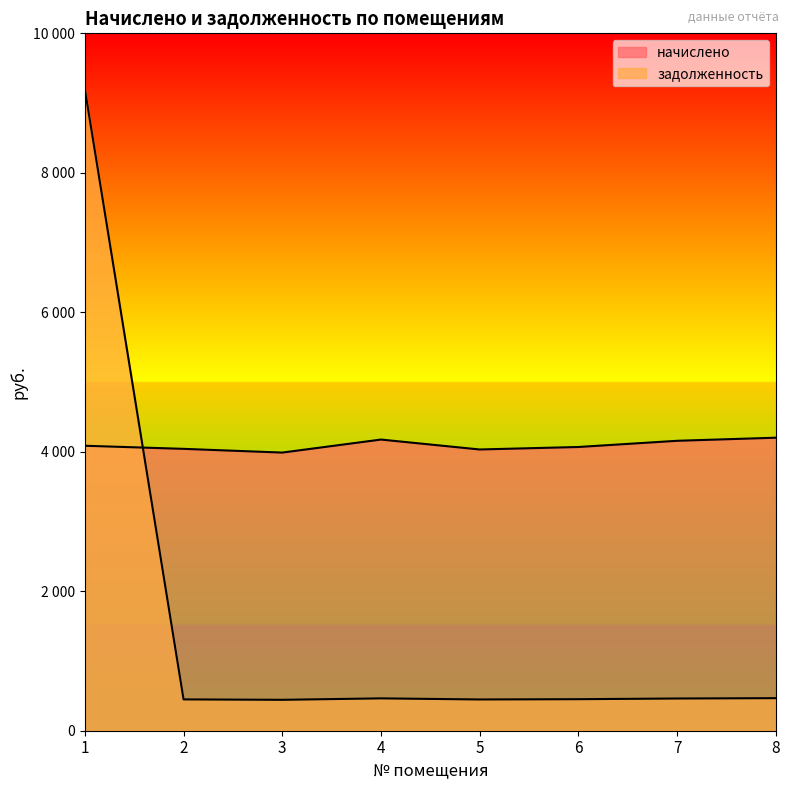

The value of начислено at 6 is 5998.1. True or false?

False